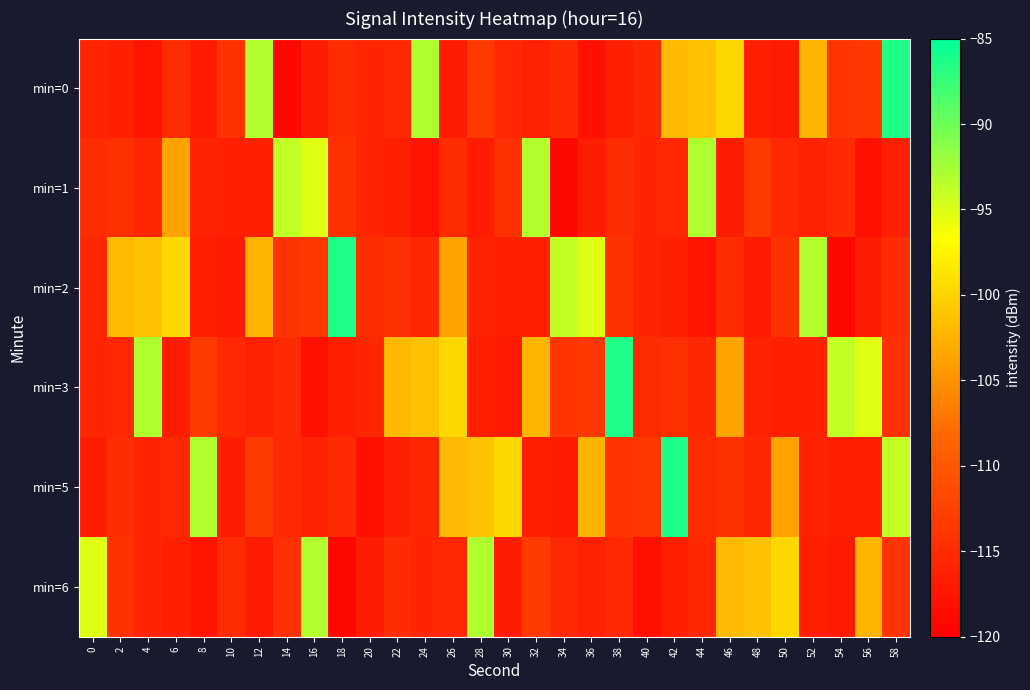

Between 44 and 50, which is larger?

44